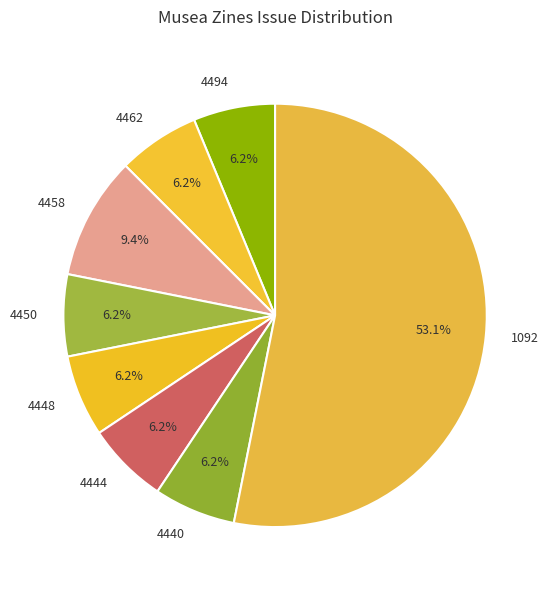

Count the number of slices in the pie.

8